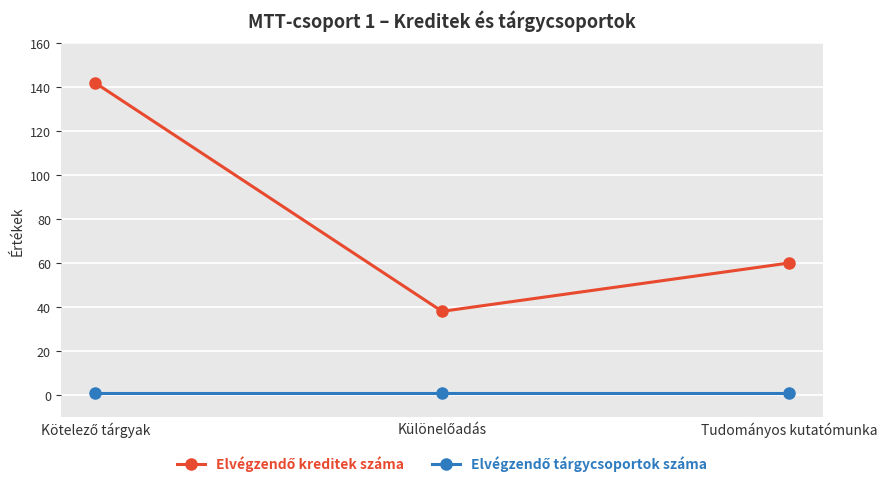

At how many categories does at least one series exceed 22?

3